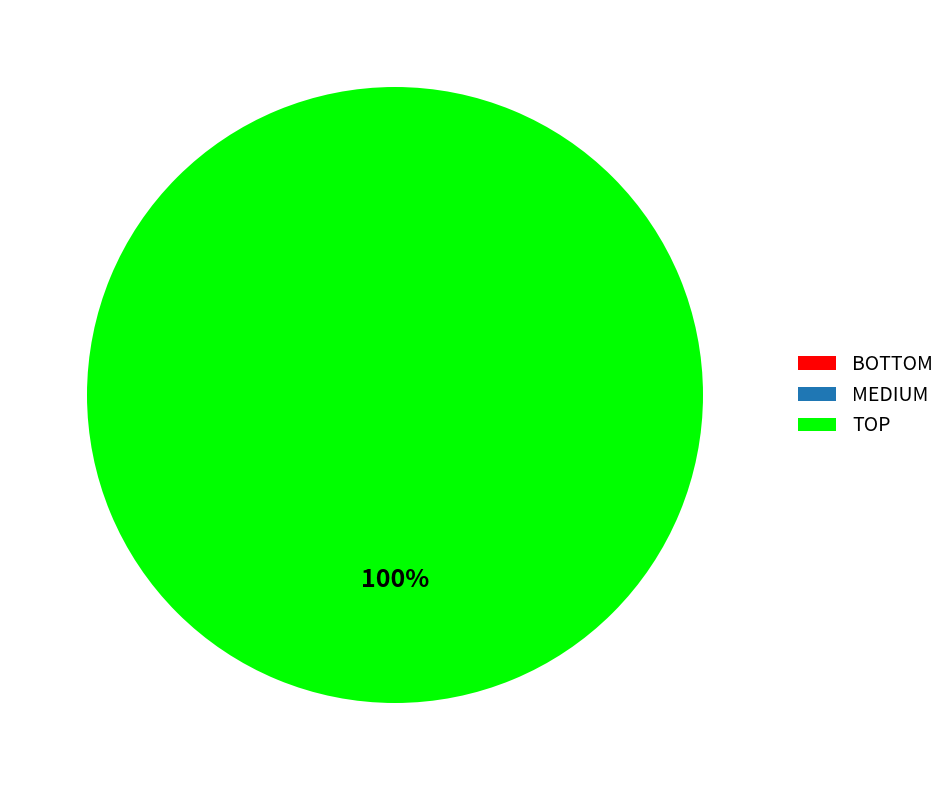

Which category has the biggest portion of the pie?

TOP